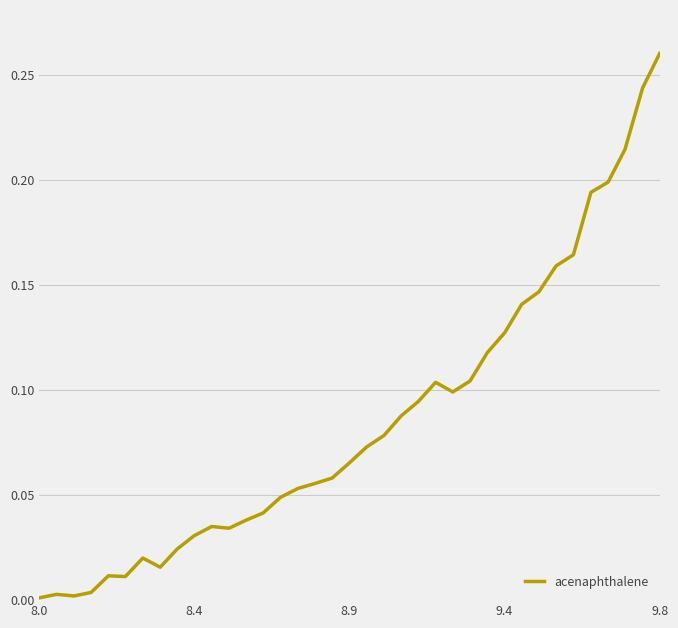

True or false: there are more than 1 points higher than both neighbors.

True